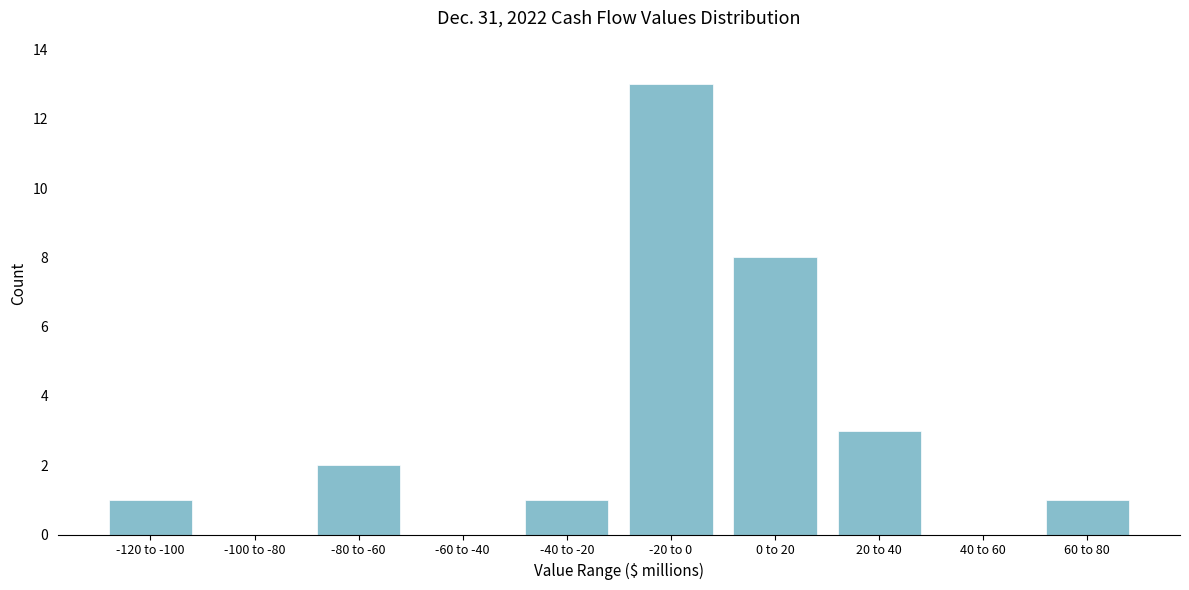

Reading right to left, extract all data points from this chart.

60 to 80=1	40 to 60=0	20 to 40=3	0 to 20=8	-20 to 0=13	-40 to -20=1	-60 to -40=0	-80 to -60=2	-100 to -80=0	-120 to -100=1